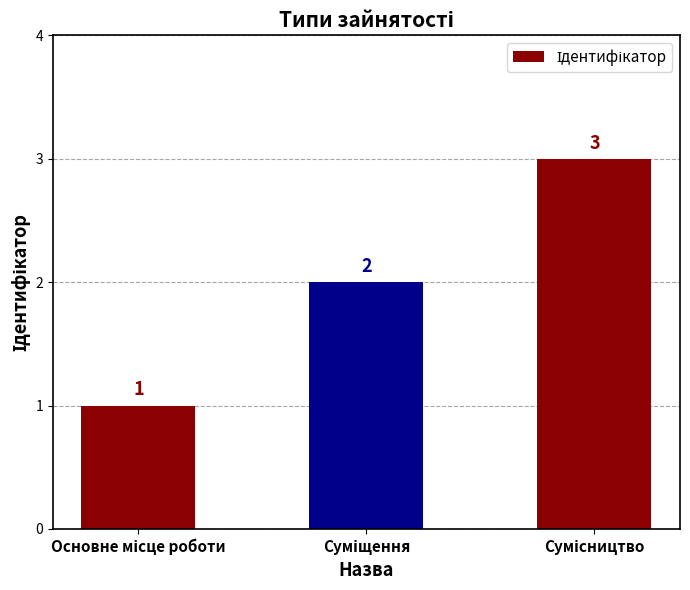

What is the sum of all values?

6